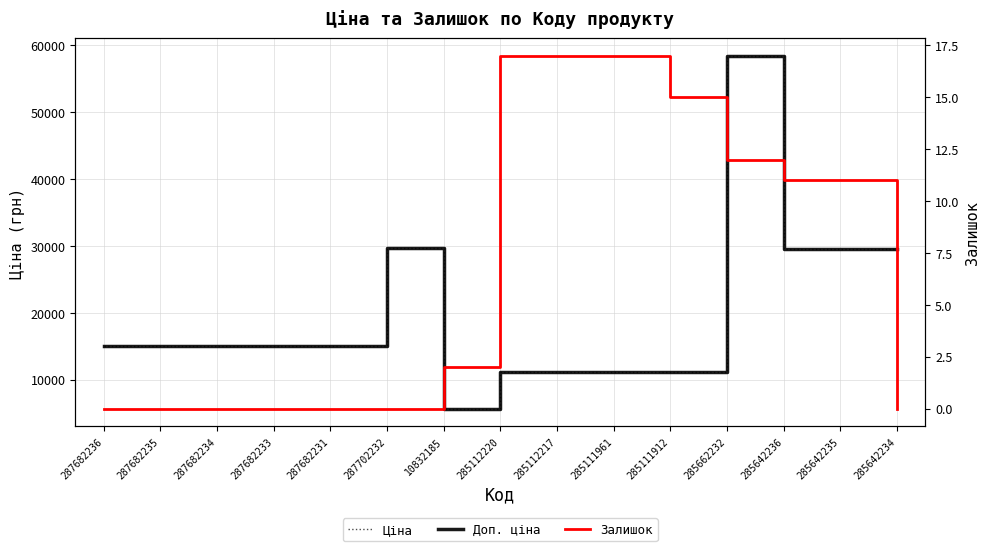

What is the value of the Залишок point at the 7th from the left?

2.0